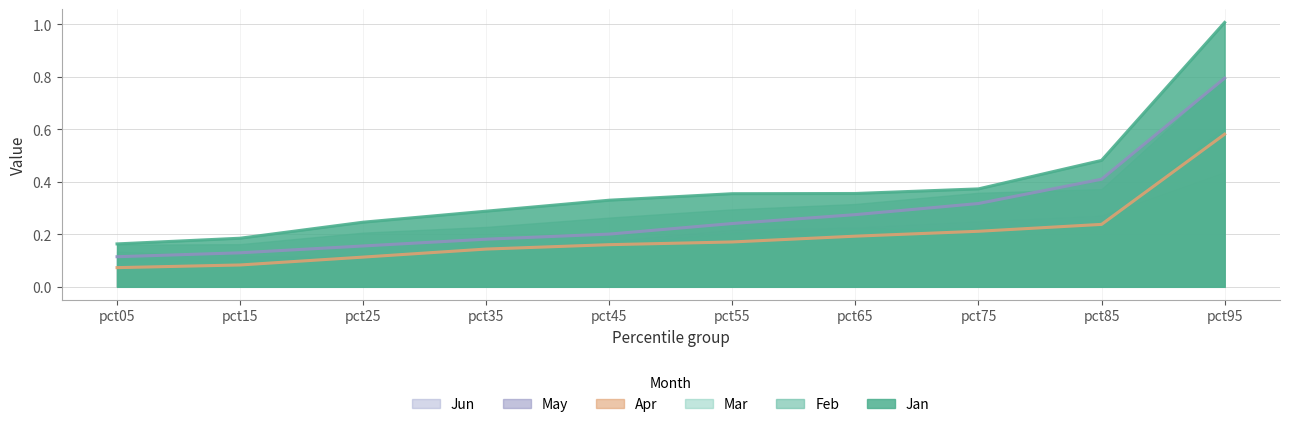

Which series has the largest range (max minus min)?

Jan